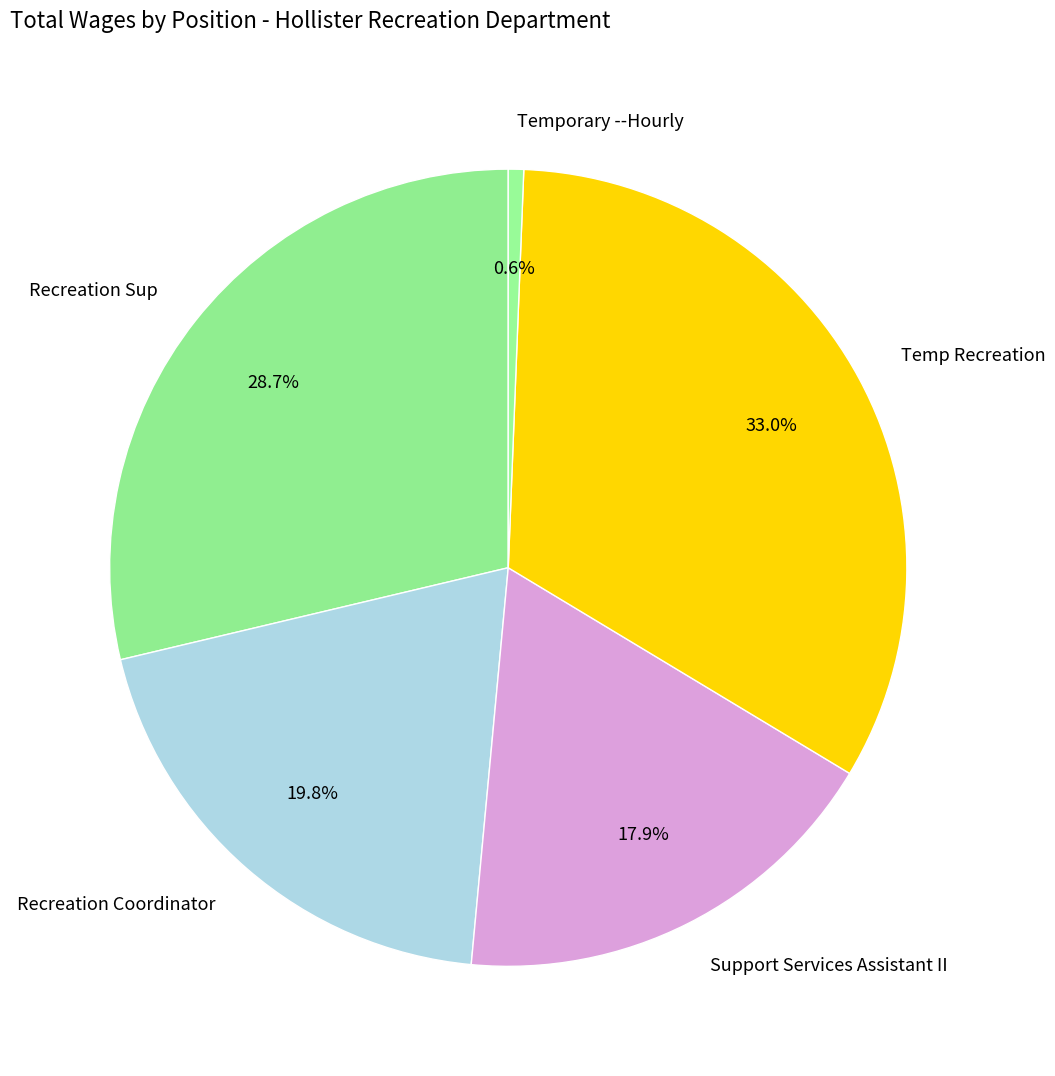

Between Recreation Sup and Temp Recreation, which is larger?

Temp Recreation